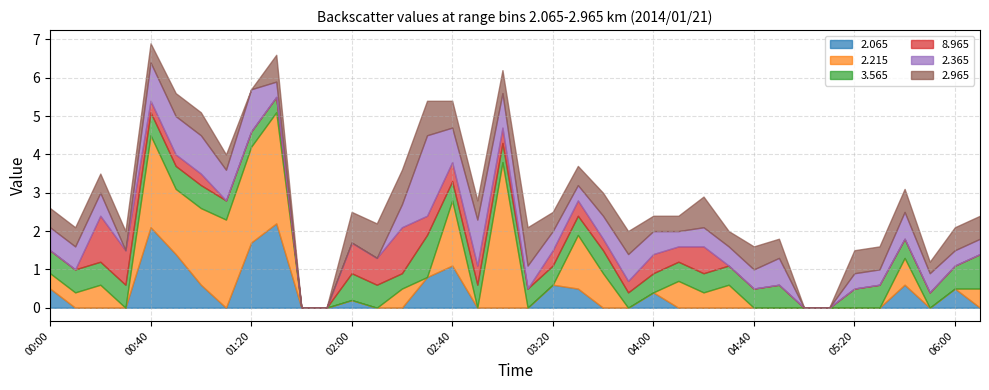

The value of 8.965 at 00:50 is 0.3. True or false?

True